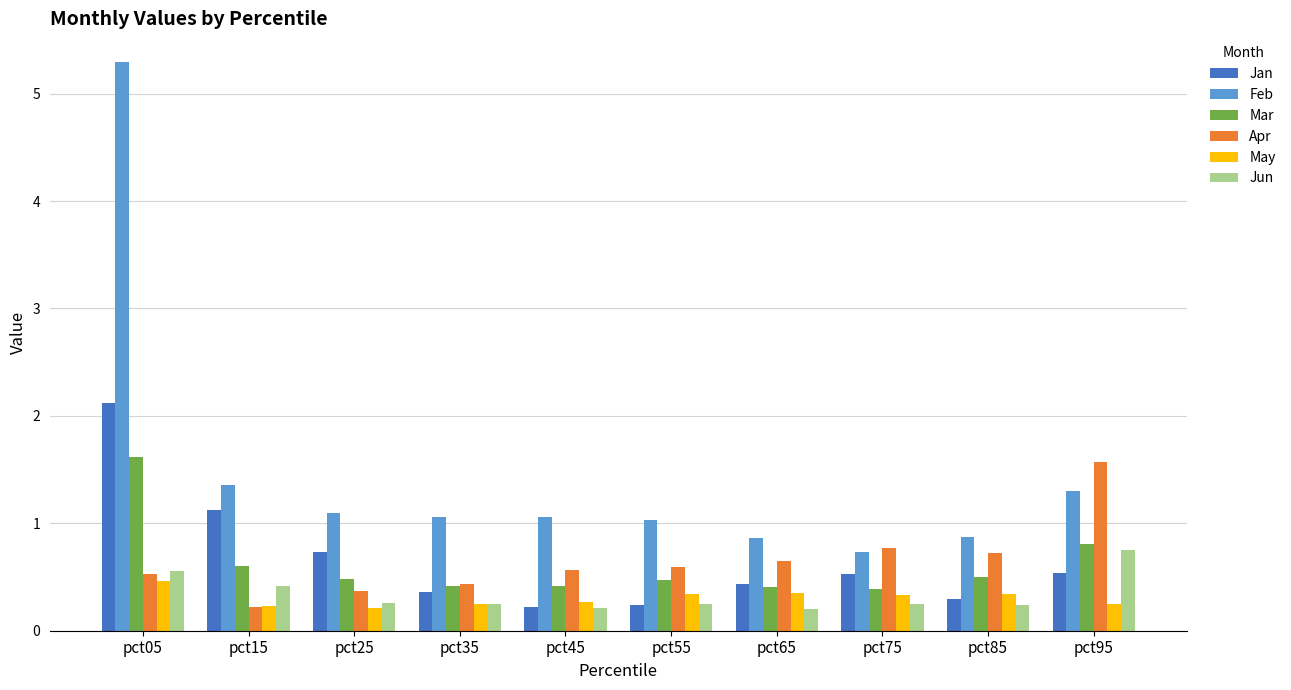

Count the number of data series in this chart.

6